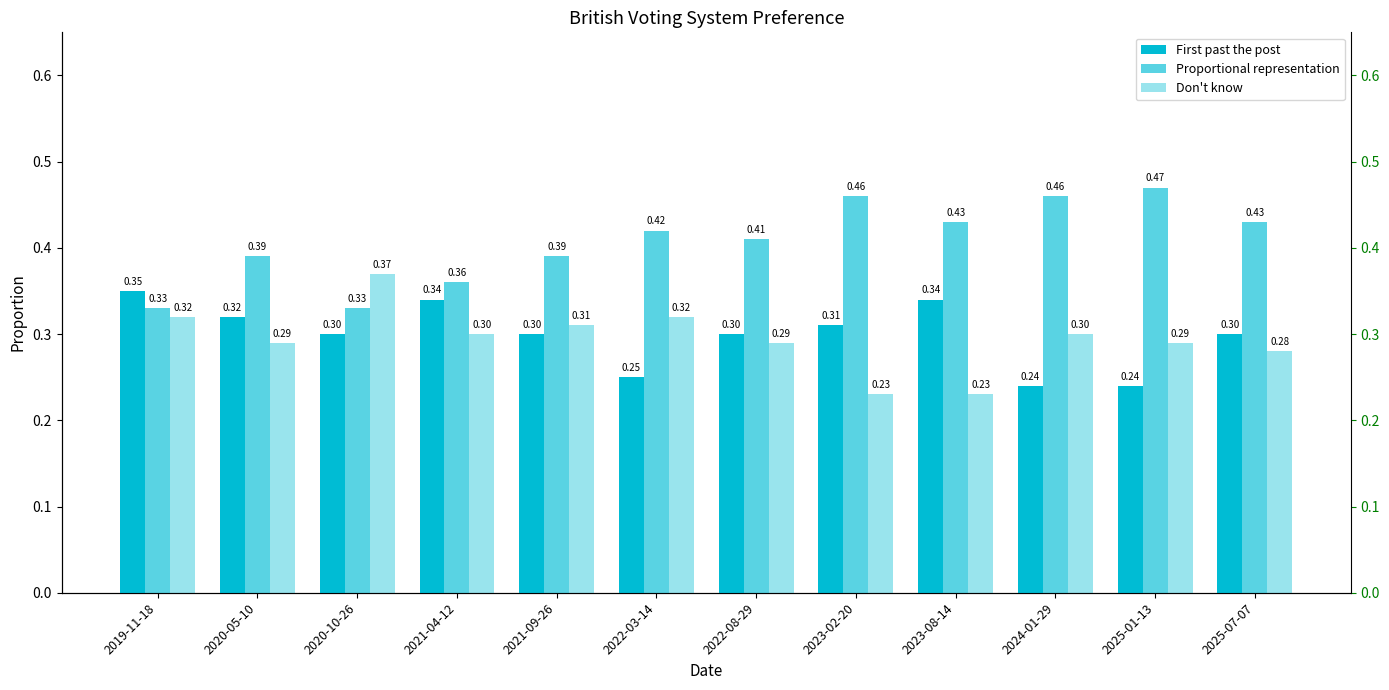

Rank the series by their maximum value, from lowest to highest.

First past the post, Don't know, Proportional representation